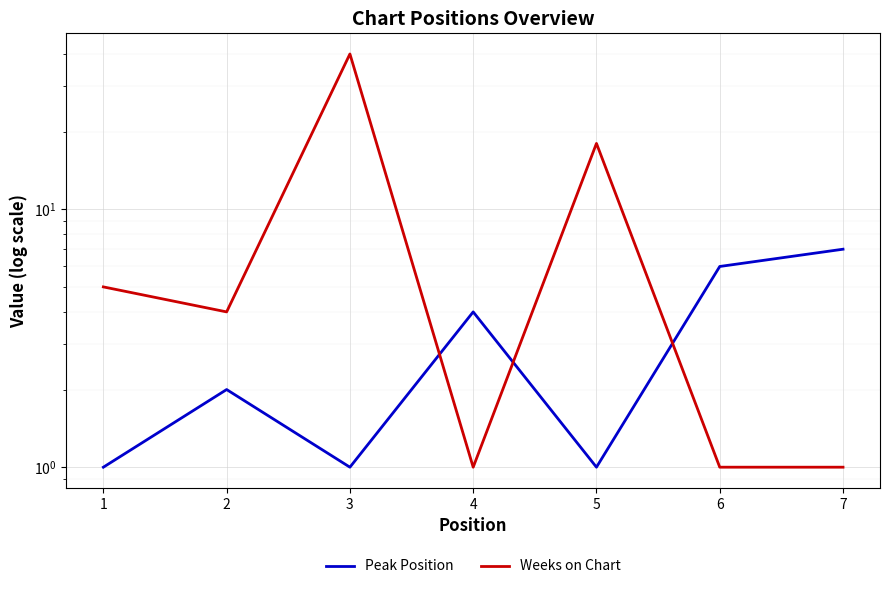

Does the chart display data point markers on the line(s)?

No